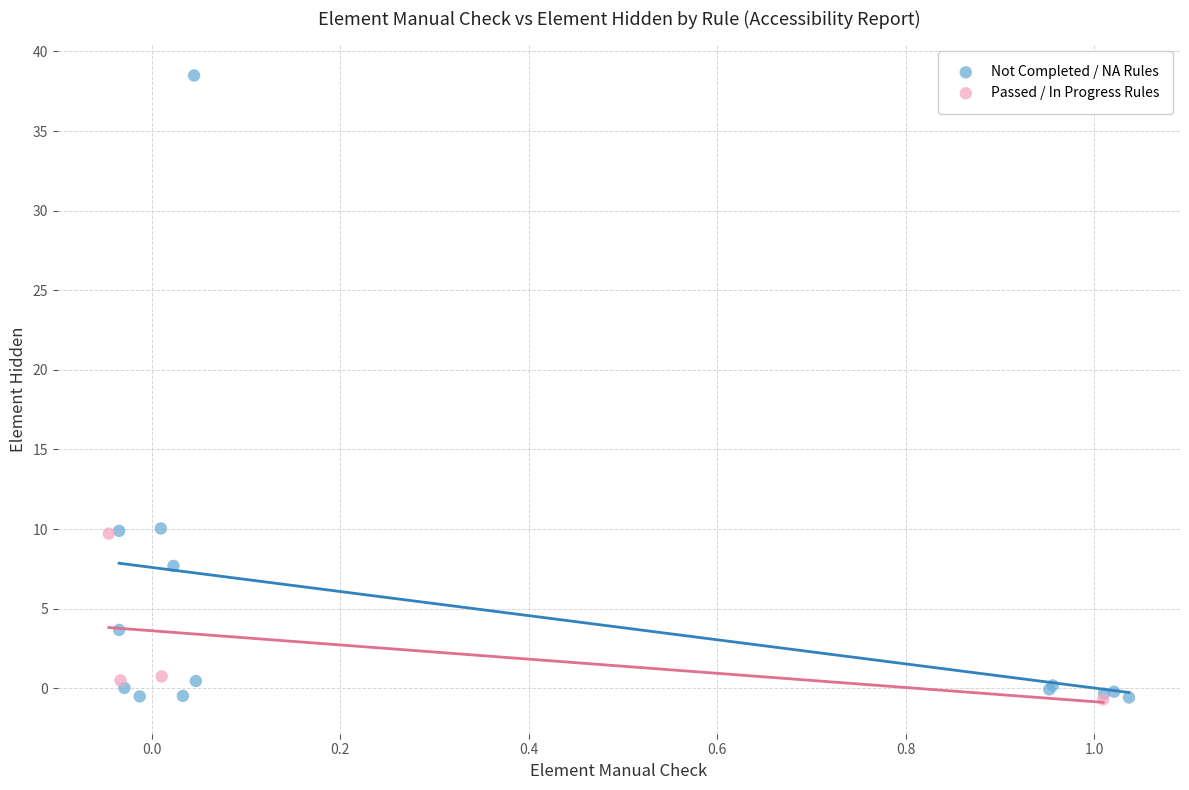

Which series contains the highest Y value?

Not Completed / NA Rules